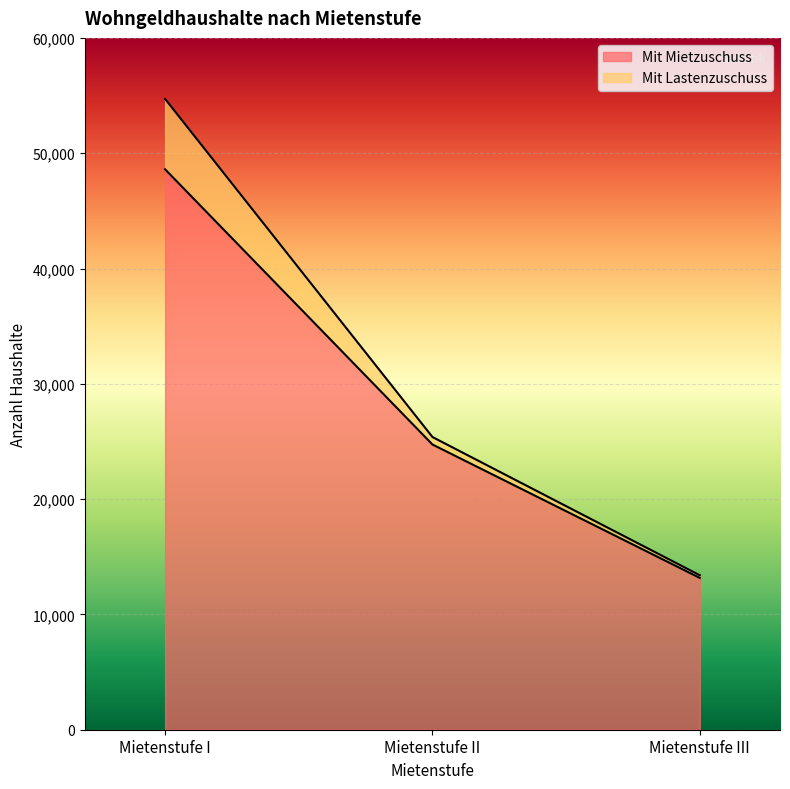

Where is the data nearest to the value 30882?

Mietenstufe II